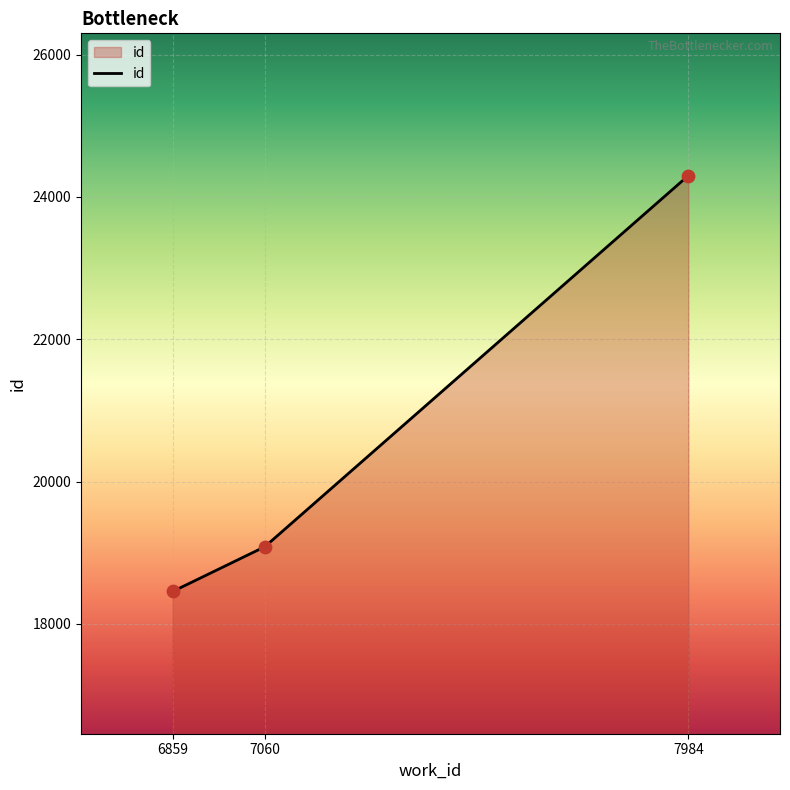

Which has a higher value, 7060 or 7984?

7984